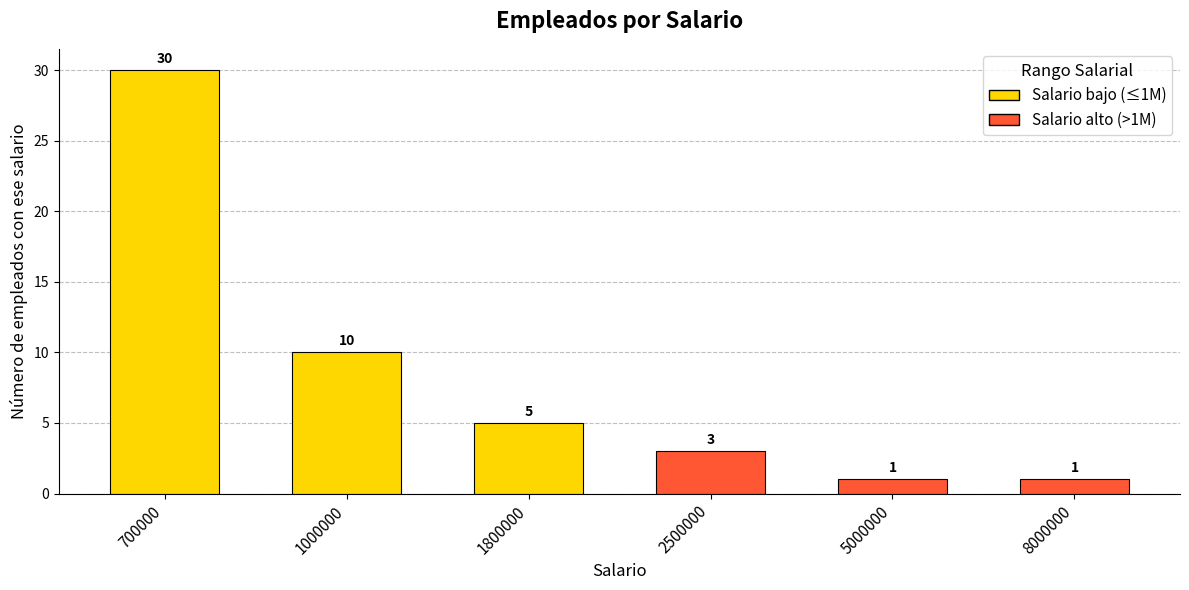

What is the approximate value at 1000000, to the nearest 10?

10